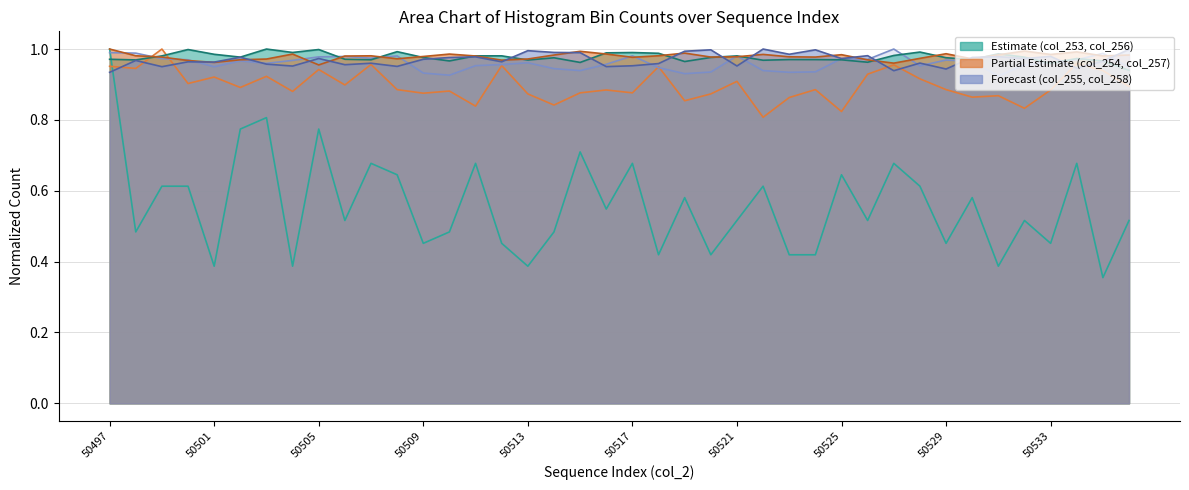

Does the chart have visible grid lines?

Yes